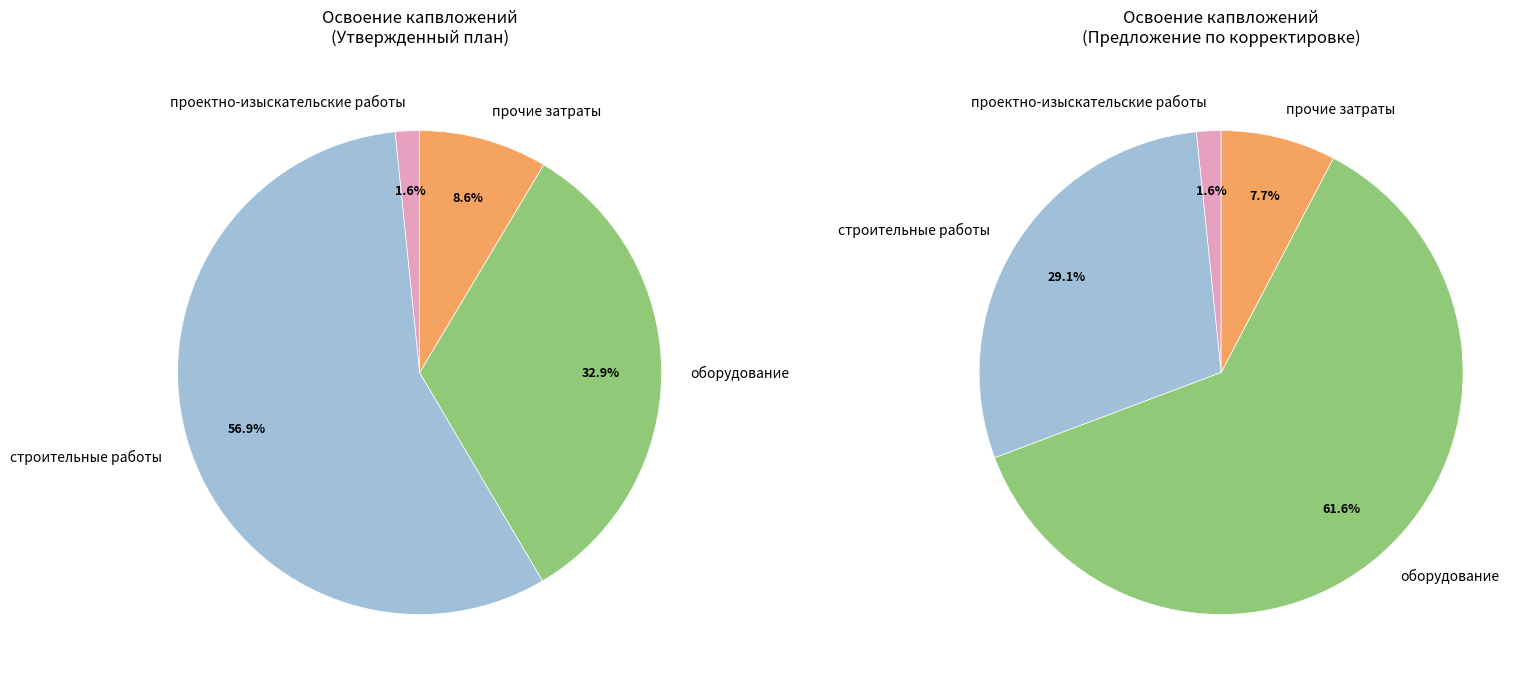

Approximately how many times larger is the value at оборудование compared to строительные работы?

0.6